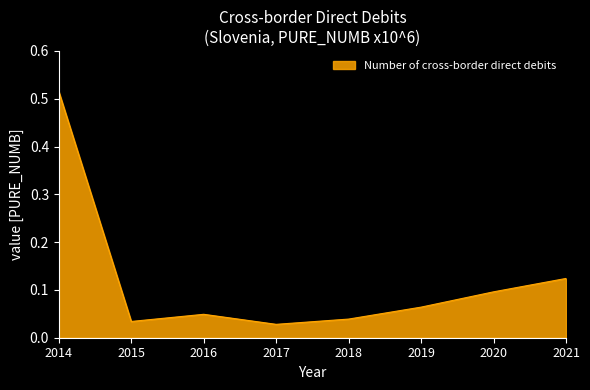

What is the sum of all values?

0.9